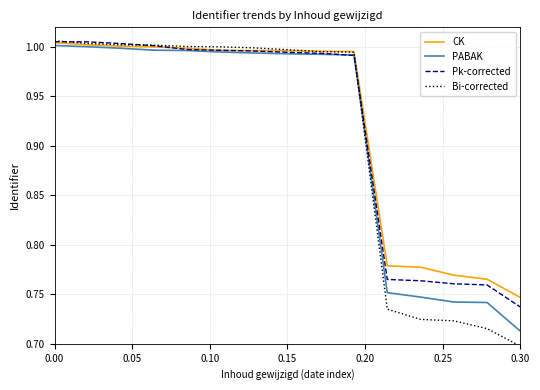

What are all the series names shown in the legend?

CK, PABAK, Pk-corrected, Bi-corrected